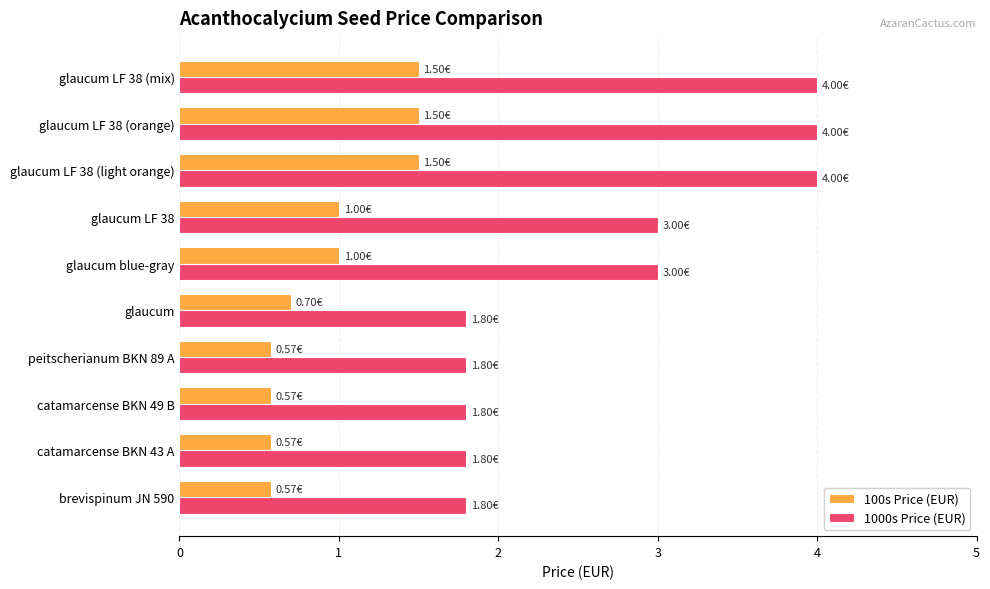

What is the greatest value displayed?

4.0